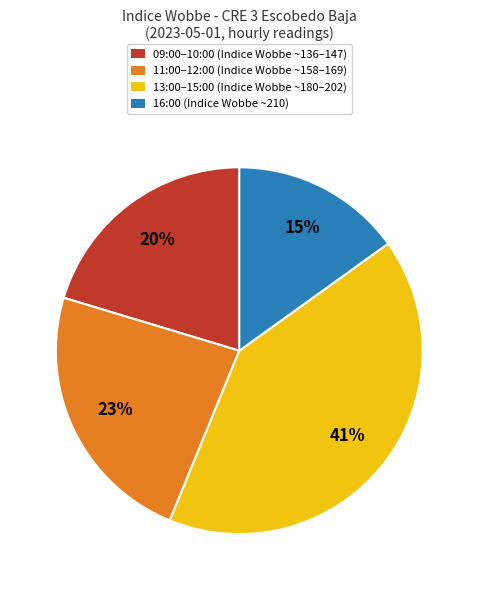

To the nearest percent, what is the average slice percentage?

25%